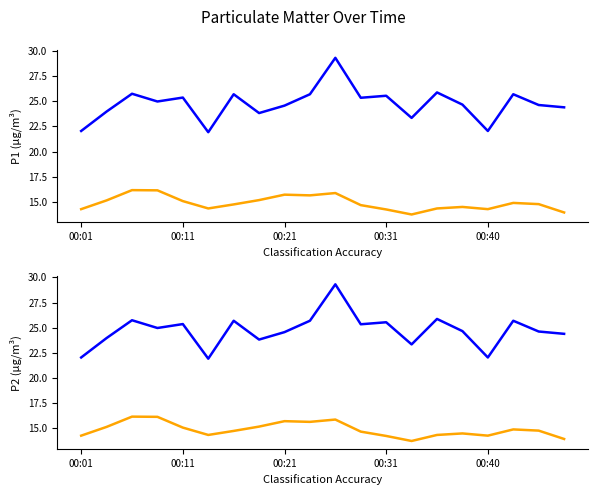

How many values in the P1 series exceed 24?

14